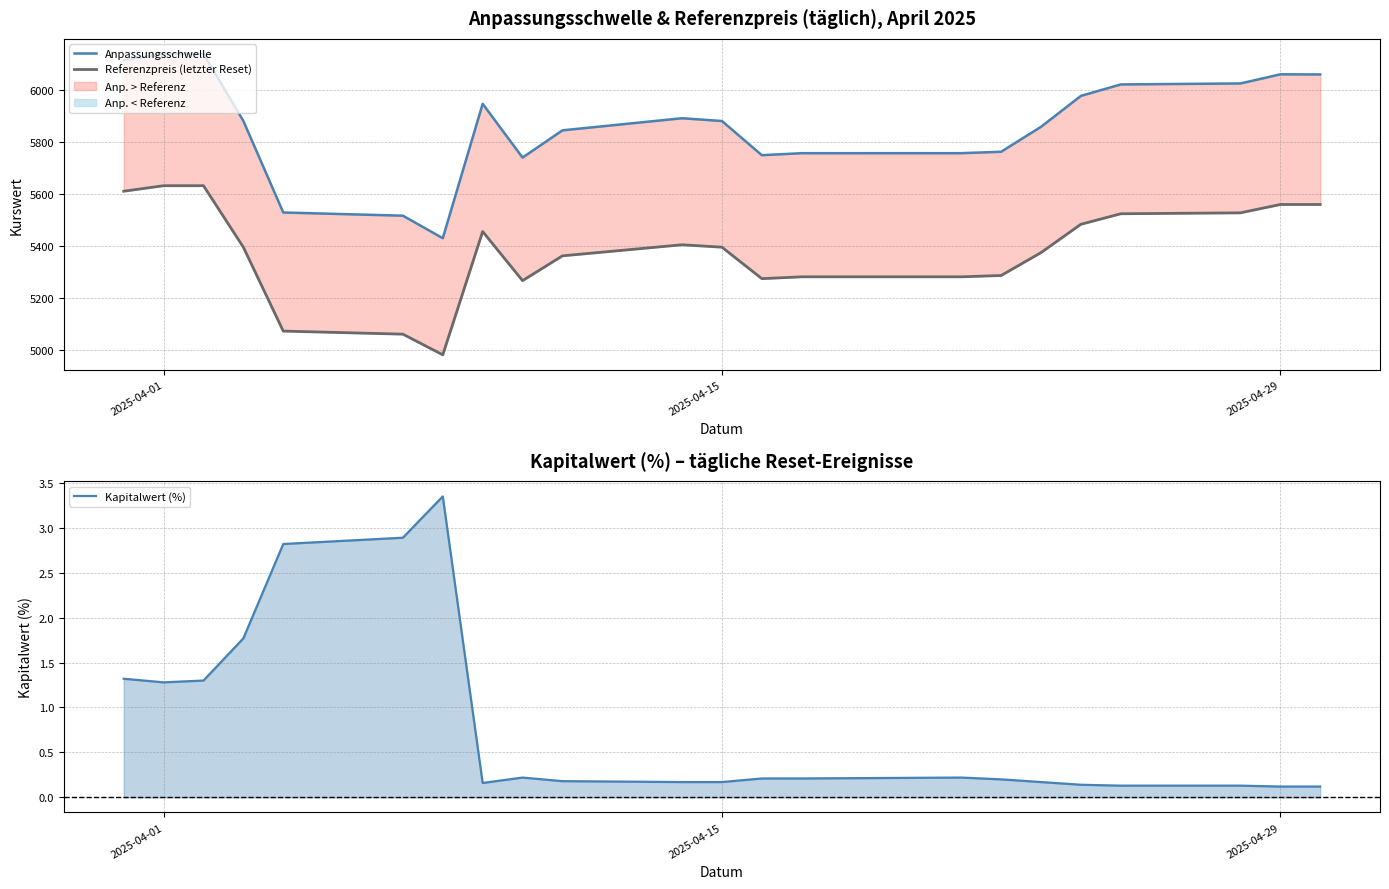

Reading left to right, extract all data points from this chart.

Anpassungsschwelle: 6116.3	6139.9	6139.9	5881.9	5530.0	5517.8	5431.2	5947.9	5741.2	5845.9	5892.5	5881.8	5750.4	5758.1	5758.1	5763.5	5859.6	5978.4	6022.4	6026.2	6061.3	6060.9
Referenzpreis (letzter Reset): 5611.9	5633.1	5633.1	5396.5	5074.1	5062.2	4982.8	5456.9	5268.1	5363.4	5406.0	5396.6	5275.7	5282.7	5282.7	5287.8	5375.9	5484.8	5525.2	5528.8	5560.8	5560.8
Kapitalwert (%): 1.3	1.3	1.3	1.8	2.8	2.9	3.4	0.2	0.2	0.2	0.2	0.2	0.2	0.2	0.2	0.2	0.2	0.1	0.1	0.1	0.1	0.1